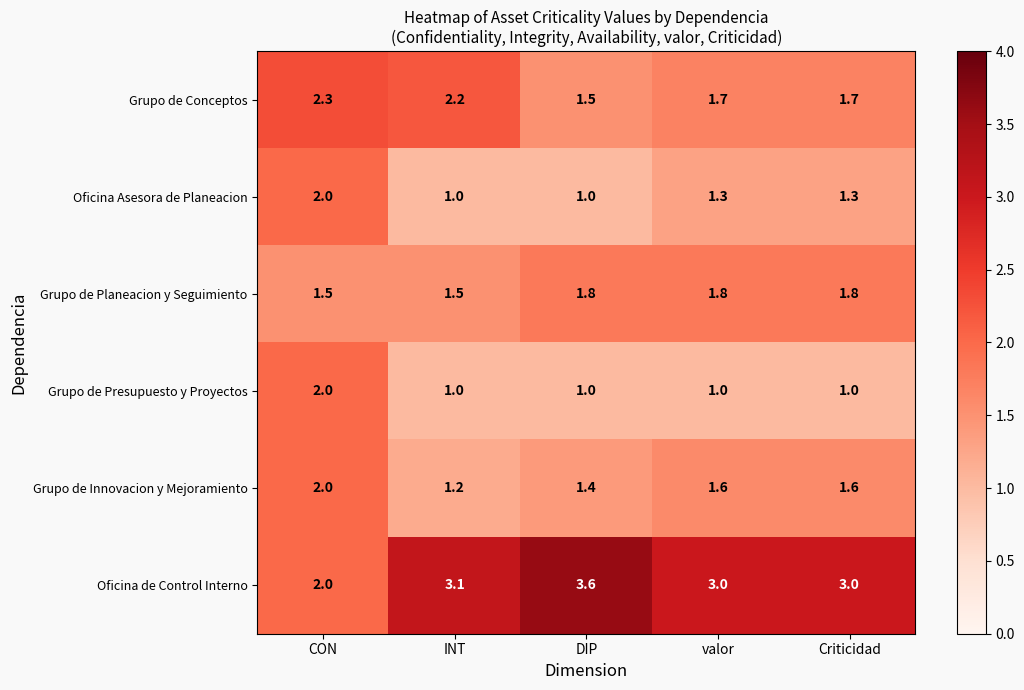

Reading left to right, transcribe all the data shown in this chart.

Grupo de Conceptos: CON=2.3	INT=2.2	DIP=1.5	valor=1.7	Criticidad=1.7
Oficina Asesora de Planeacion: CON=2.0	INT=1.0	DIP=1.0	valor=1.3	Criticidad=1.3
Grupo de Planeacion y Seguimiento: CON=1.5	INT=1.5	DIP=1.8	valor=1.8	Criticidad=1.8
Grupo de Presupuesto y Proyectos: CON=2.0	INT=1.0	DIP=1.0	valor=1.0	Criticidad=1.0
Grupo de Innovacion y Mejoramiento: CON=2.0	INT=1.2	DIP=1.4	valor=1.6	Criticidad=1.6
Oficina de Control Interno: CON=2.0	INT=3.1	DIP=3.6	valor=3.0	Criticidad=3.0